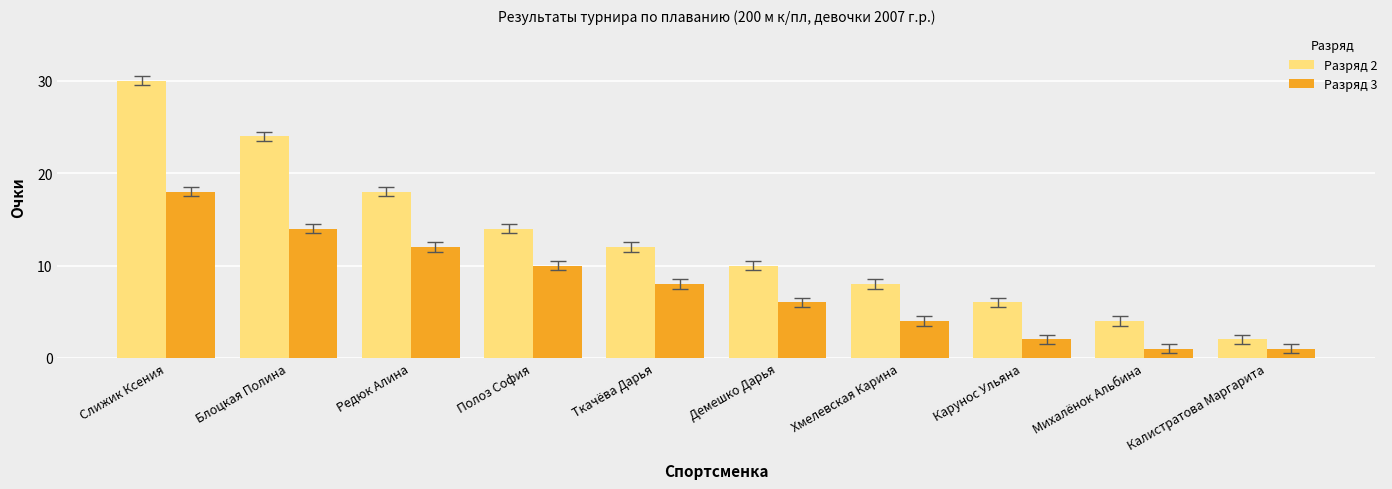

How many groups of bars are there?

10